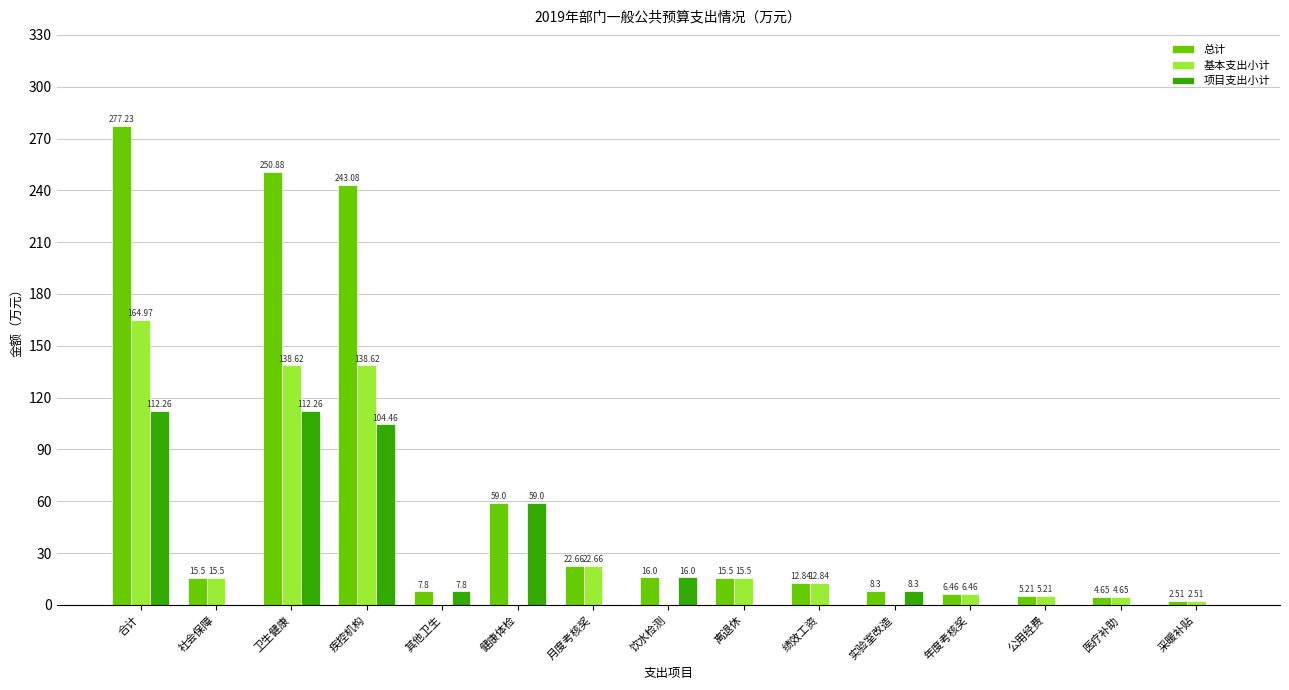

Which category has the highest value in the 基本支出小计 series?

合计